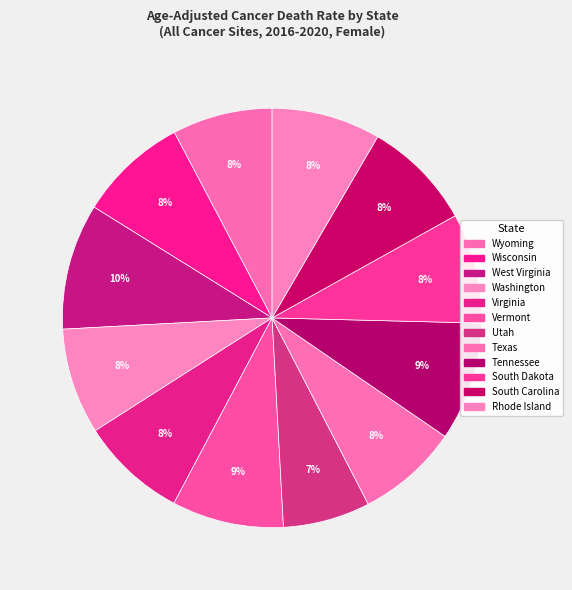

Which has a higher value, Tennessee or Wyoming?

Tennessee